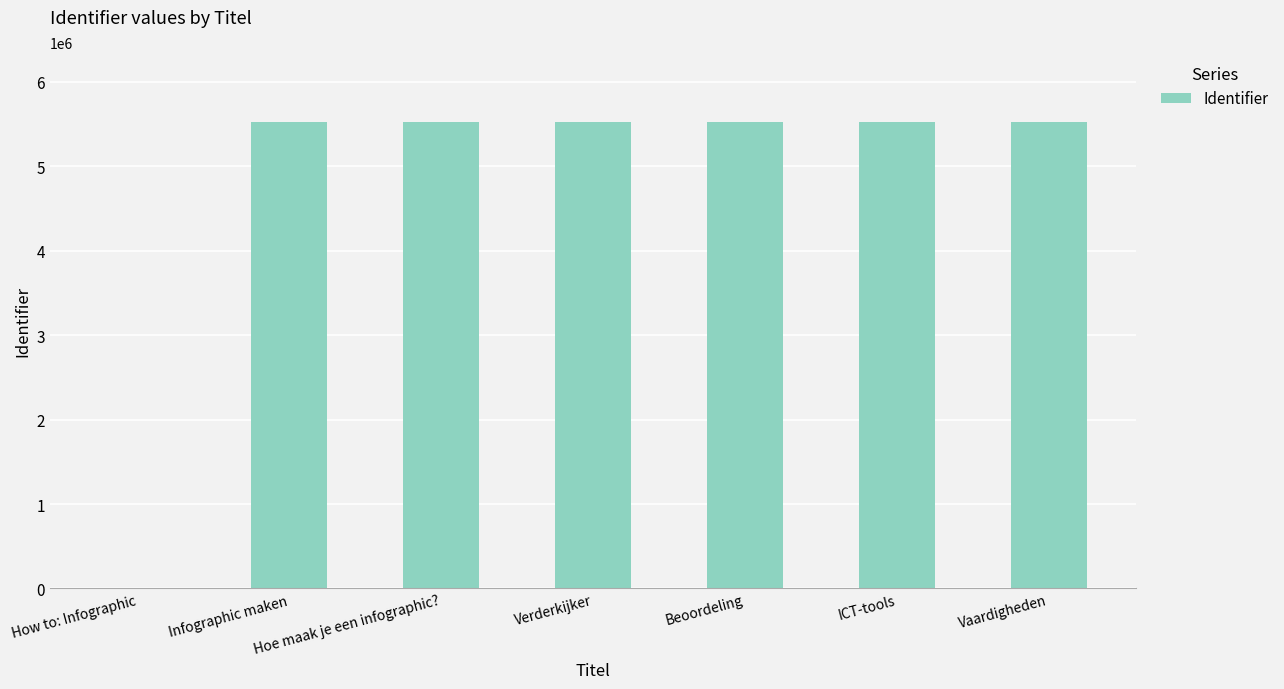

What is the maximum value shown in the chart?

5523383